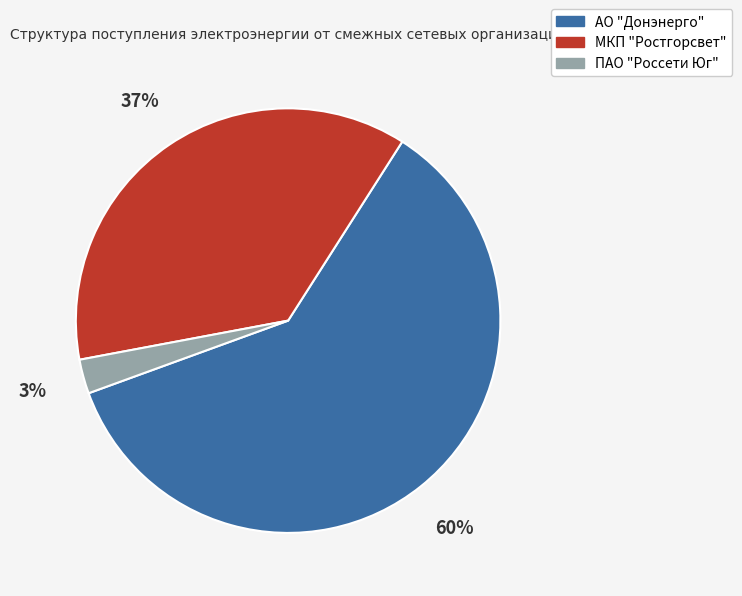

Does АО "Донэнерго" represent more than half of the total?

Yes